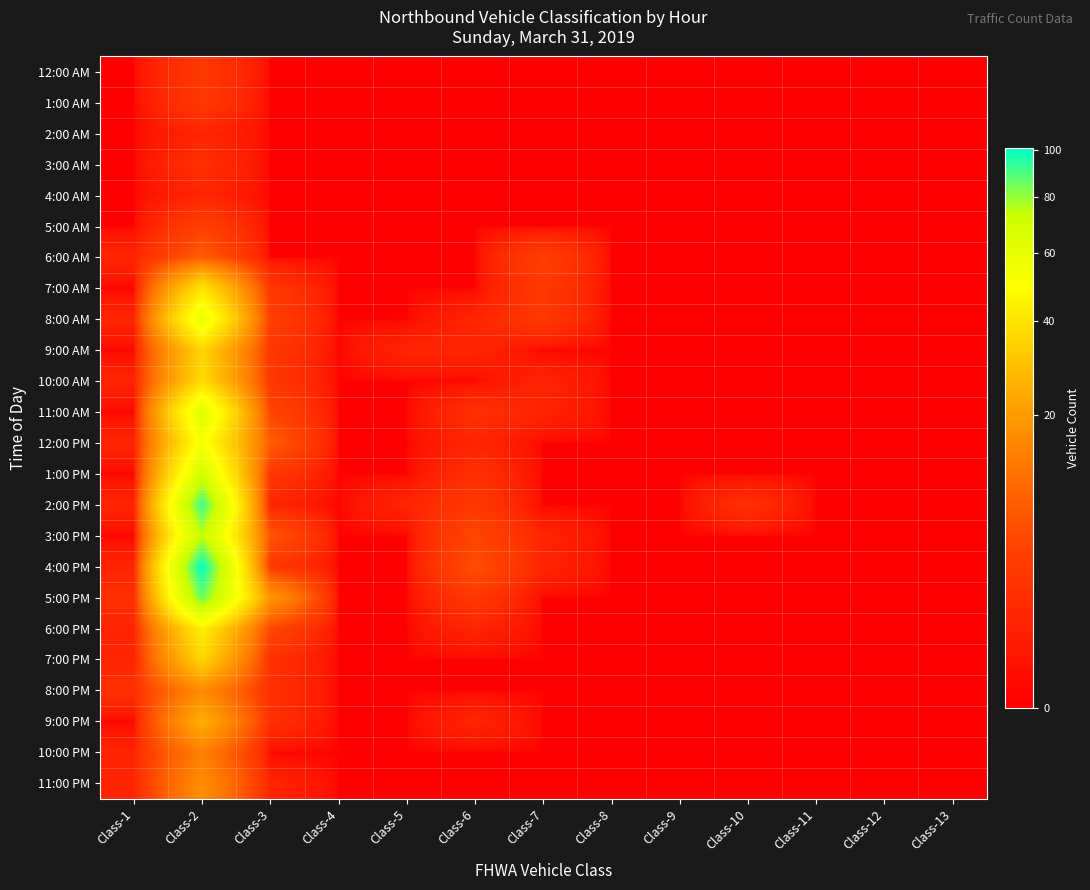

List the series in order of their peak value, highest first.

4:00 PM, 2:00 PM, 5:00 PM, 3:00 PM, 1:00 PM, 11:00 AM, 8:00 AM, 12:00 PM, 6:00 PM, 7:00 AM, 10:00 AM, 9:00 AM, 7:00 PM, 9:00 PM, 11:00 PM, 8:00 PM, 10:00 PM, 6:00 AM, 5:00 AM, 12:00 AM, 1:00 AM, 3:00 AM, 2:00 AM, 4:00 AM